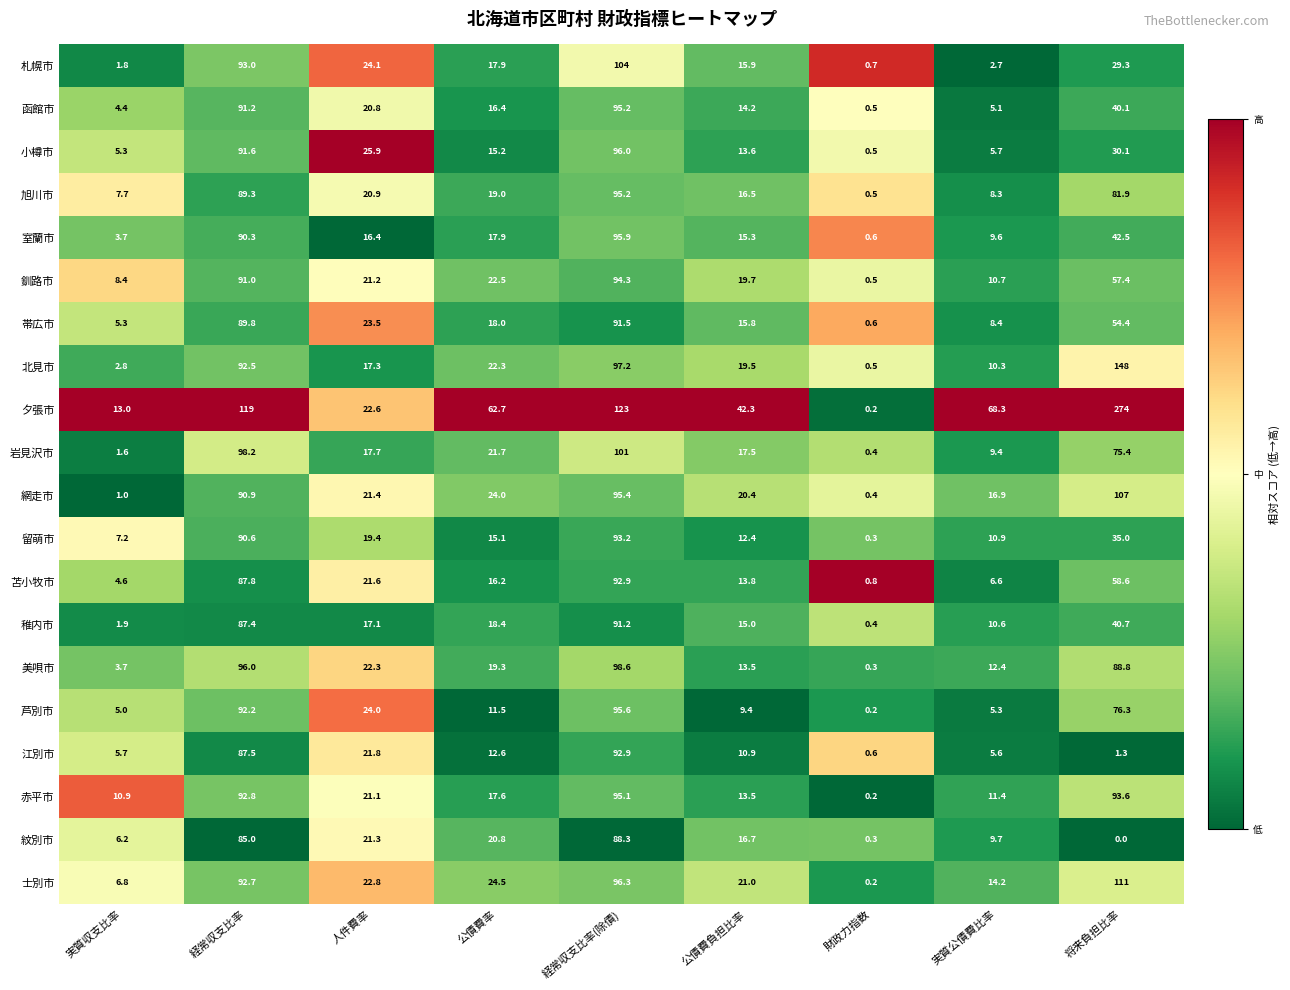

What is the difference between the maximum and minimum values in the 士別市 series?

110.8